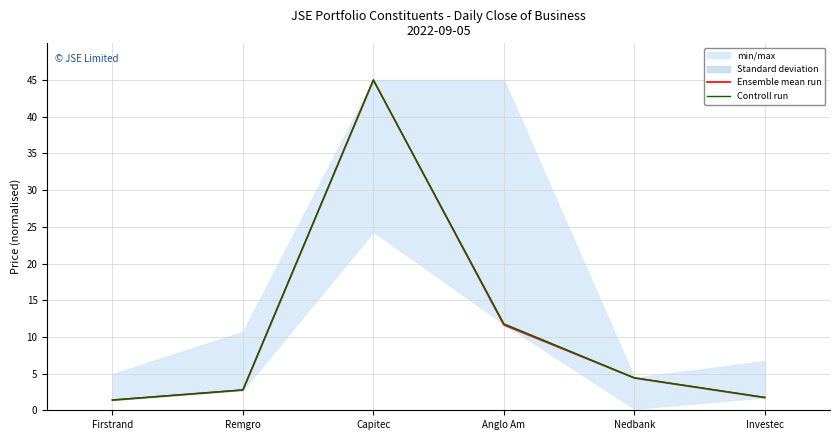

The value of Ensemble mean run at Nedbank is 4.4. True or false?

True